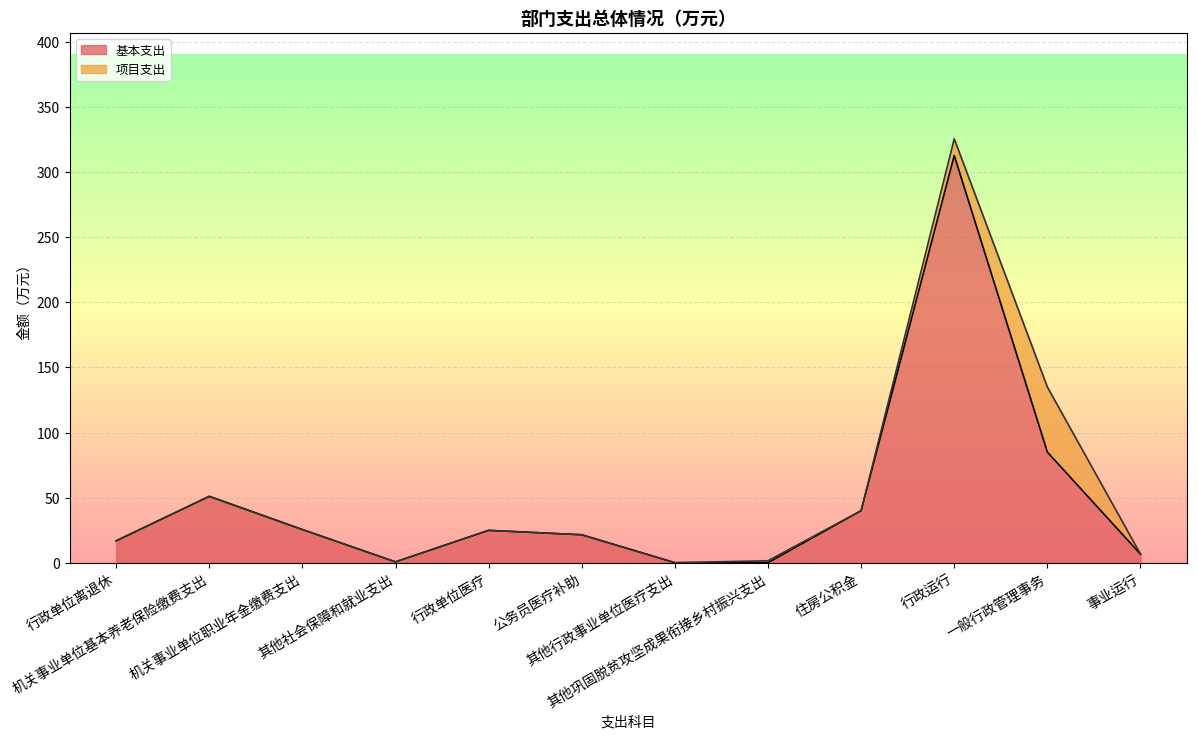

Reading left to right, list all the values displayed in this chart.

行政单位离退休=16.8	机关事业单位基本养老保险缴费支出=51.0	机关事业单位职业年金缴费支出=25.5	其他社会保障和就业支出=0.6	行政单位医疗=24.9	公务员医疗补助=21.5	其他行政事业单位医疗支出=0.0	其他巩固脱贫攻坚成果衔接乡村振兴支出=0.0	住房公积金=40.0	行政运行=312.9	一般行政管理事务=85.0	事业运行=6.6